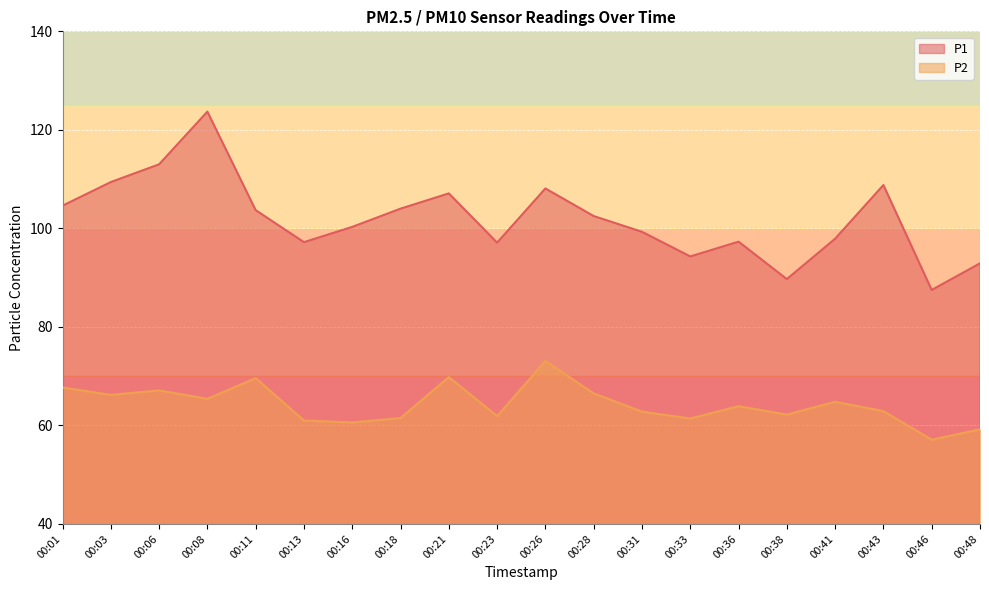

What value does the P1 series have at 00:33?

94.3